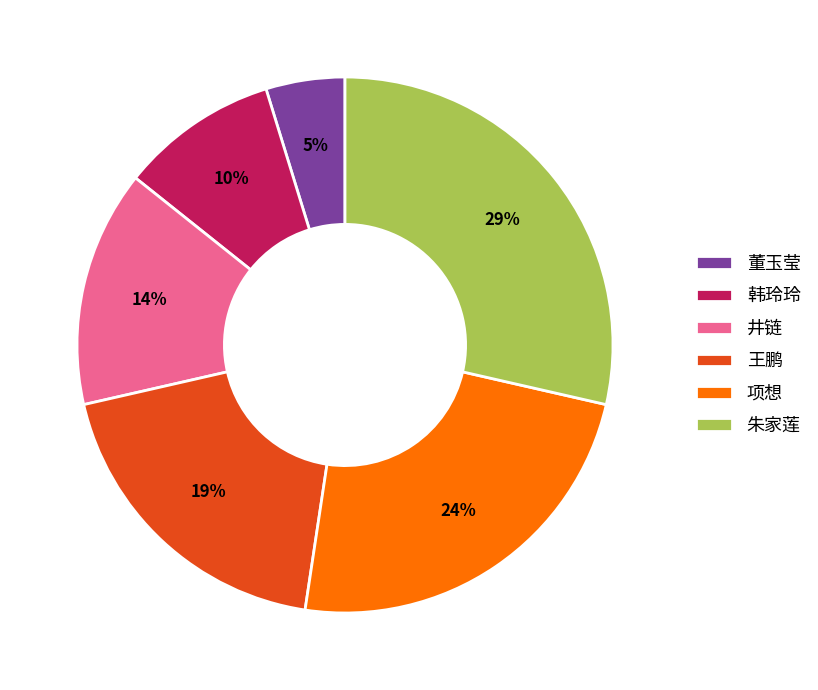

To the nearest percent, what is the average slice percentage?

17%